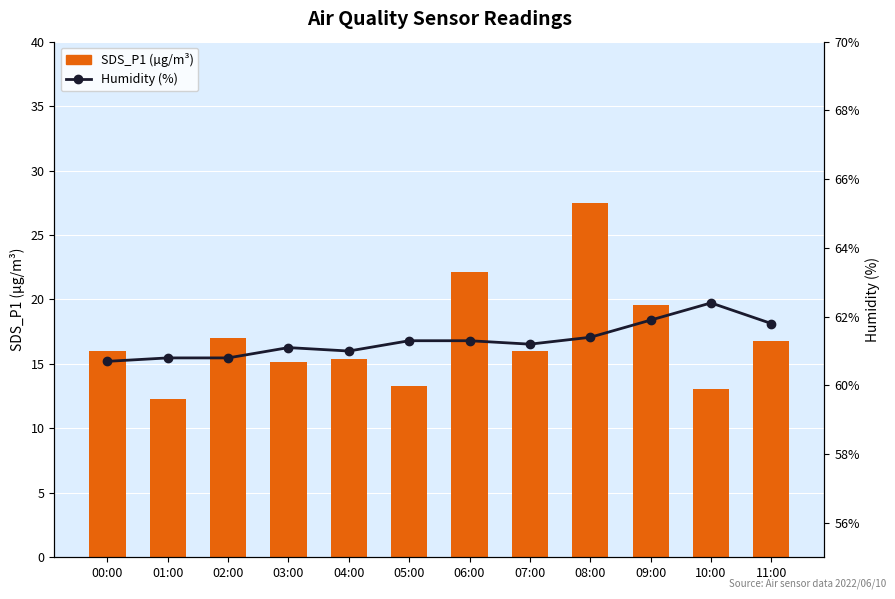

Which series has the largest range (max minus min)?

SDS_P1 (µg/m³)